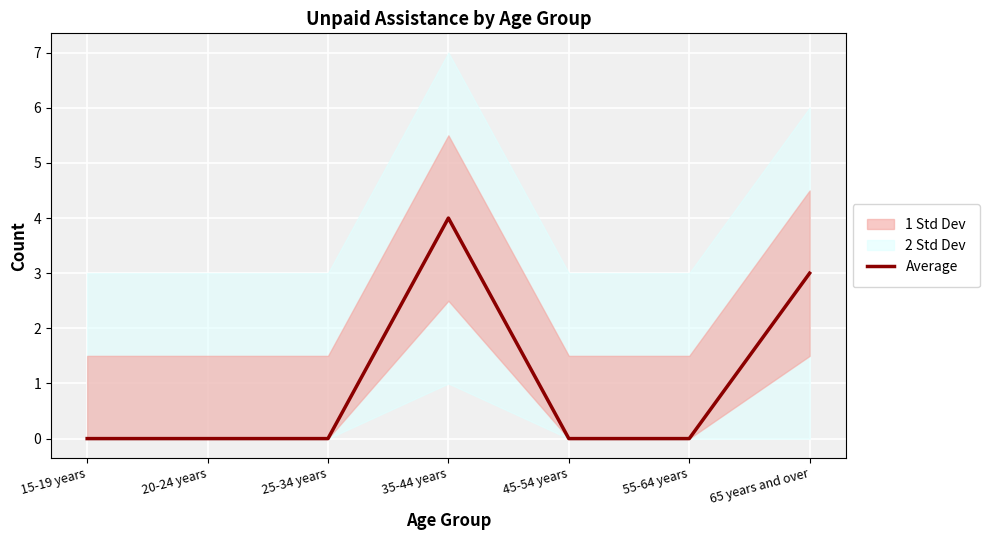

Which category has the lowest value across all series?

15-19 years